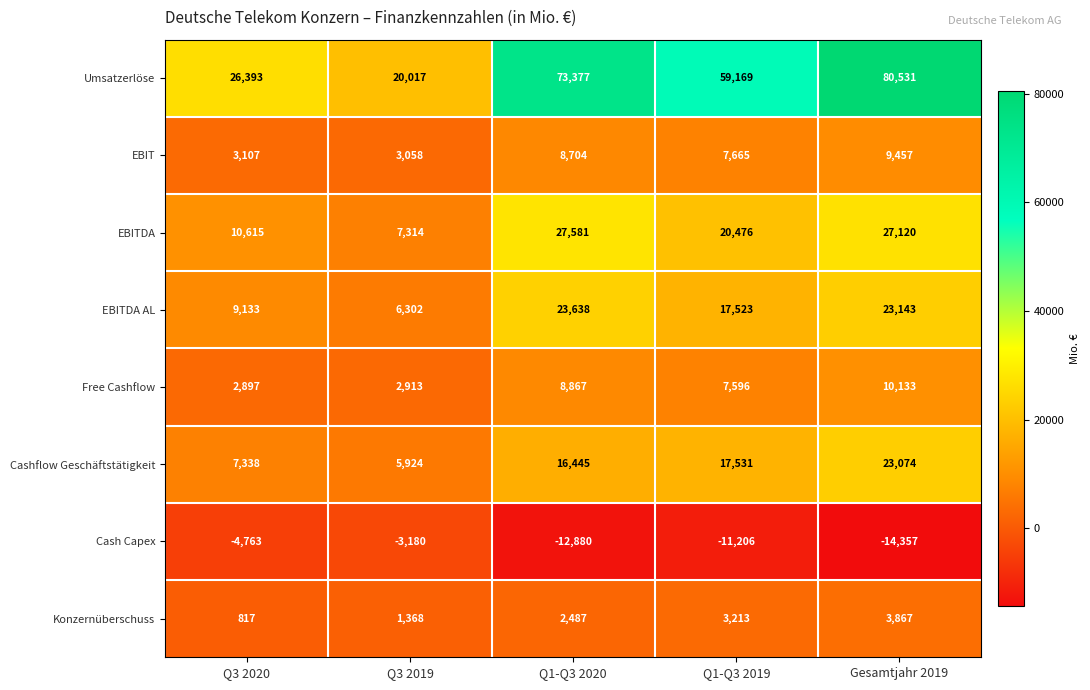

What is the sum of all EBITDA values?

93106